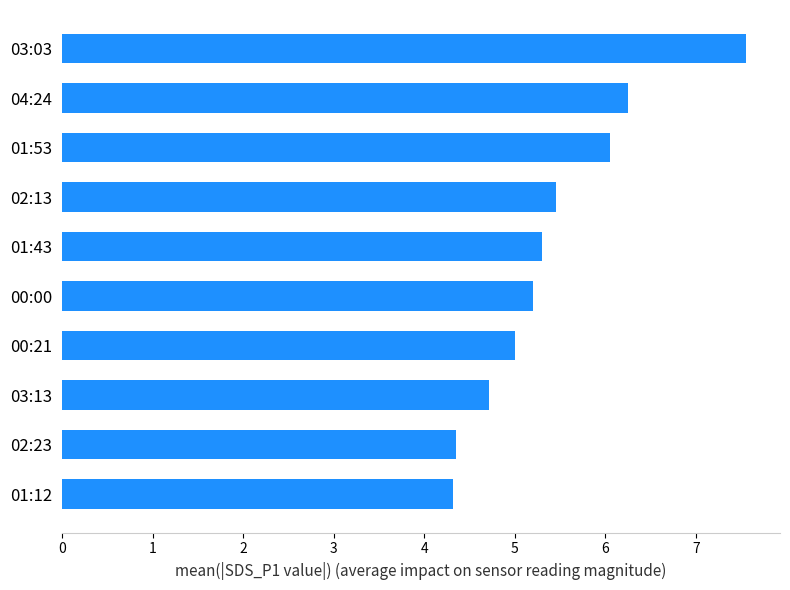

Approximately how many times larger is the value at 03:03 compared to 00:00?

1.5